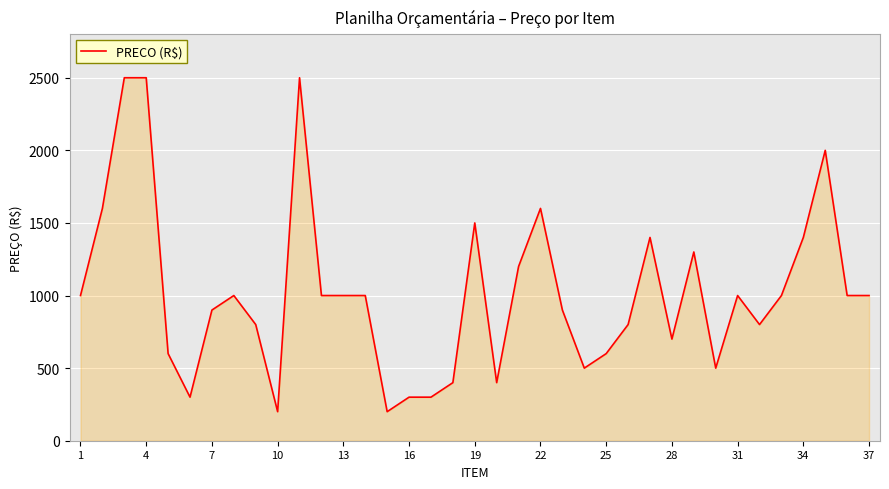

What is the smallest value displayed?

200